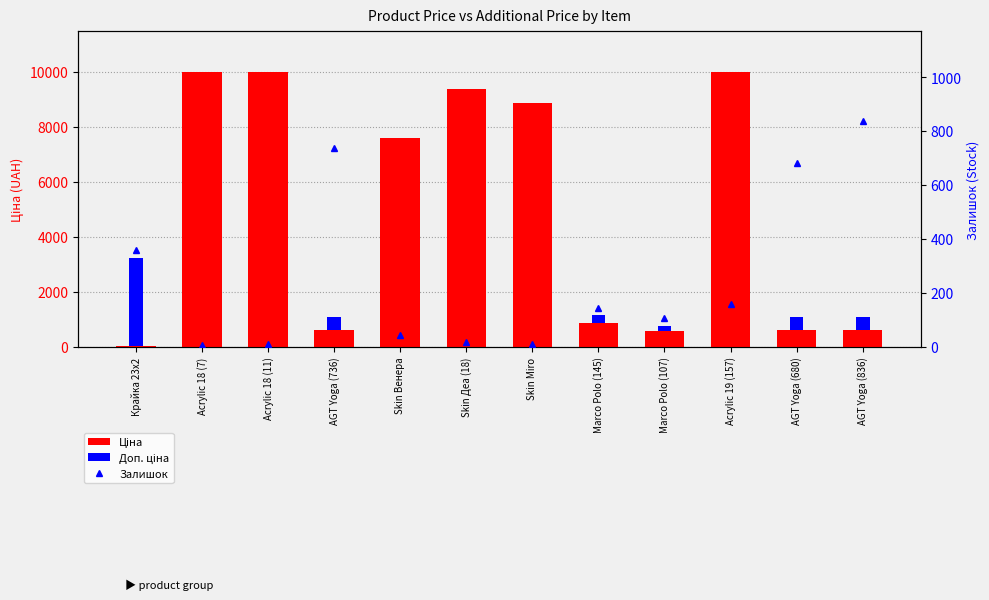

Which series has the widest spread of values?

Ціна